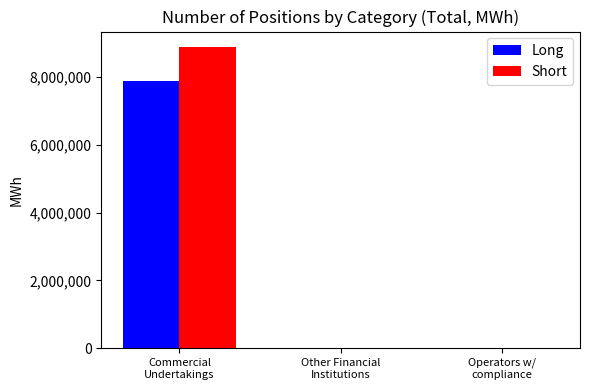

What is the maximum value shown in the chart?

8893988